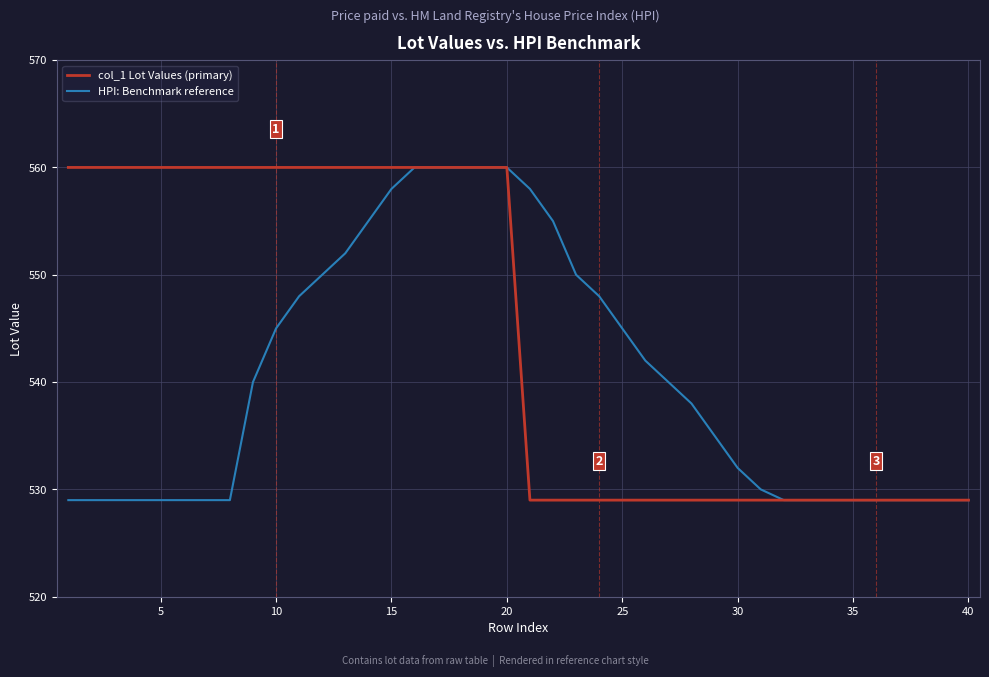

What is the maximum value for HPI: Benchmark reference?

560